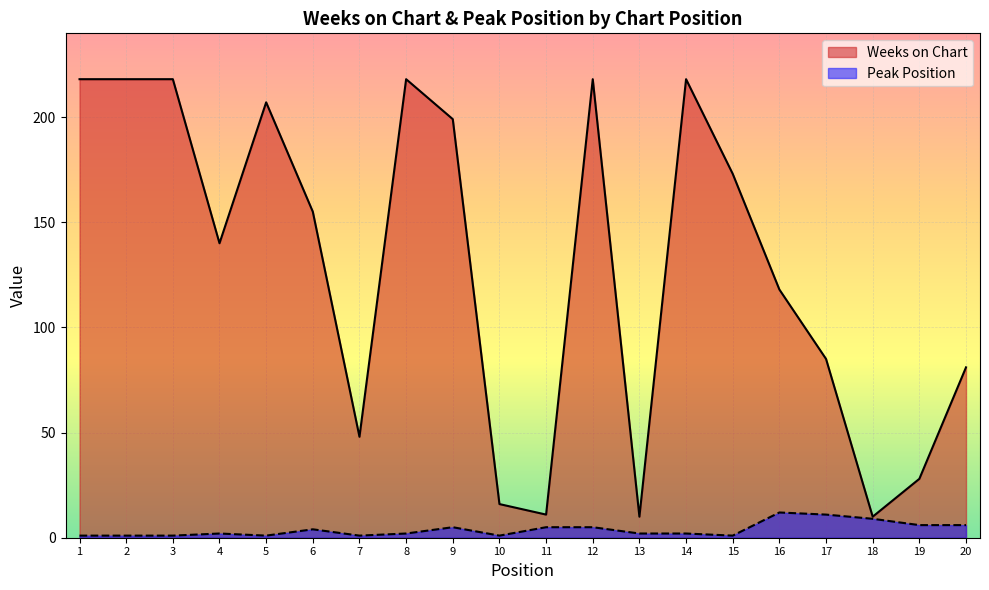

What is the difference between the maximum and minimum values in the Peak Position series?

11